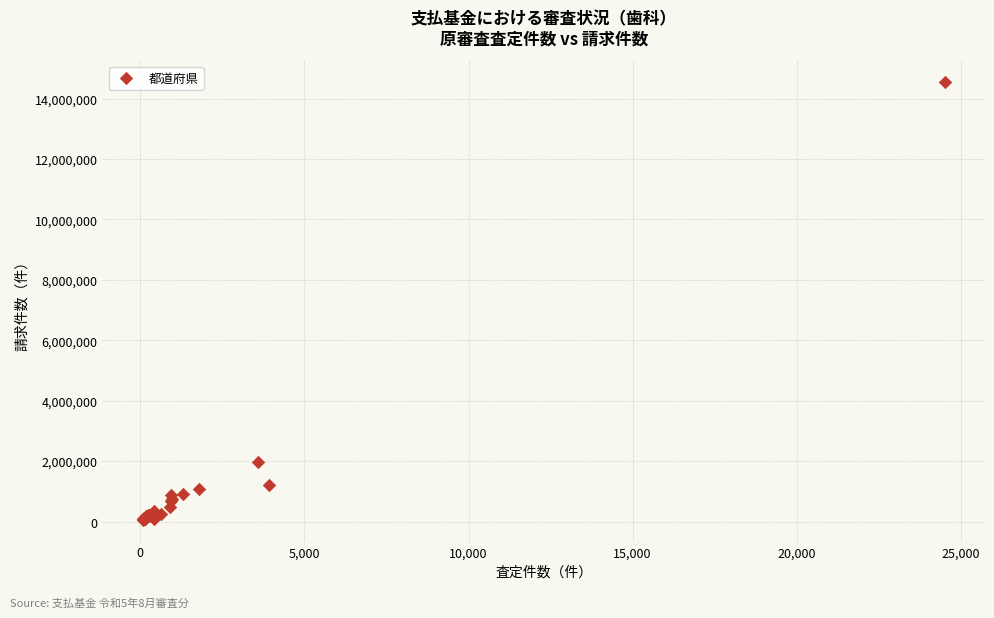

What Y value in the scatter plot is closest to 7298189?

1977280